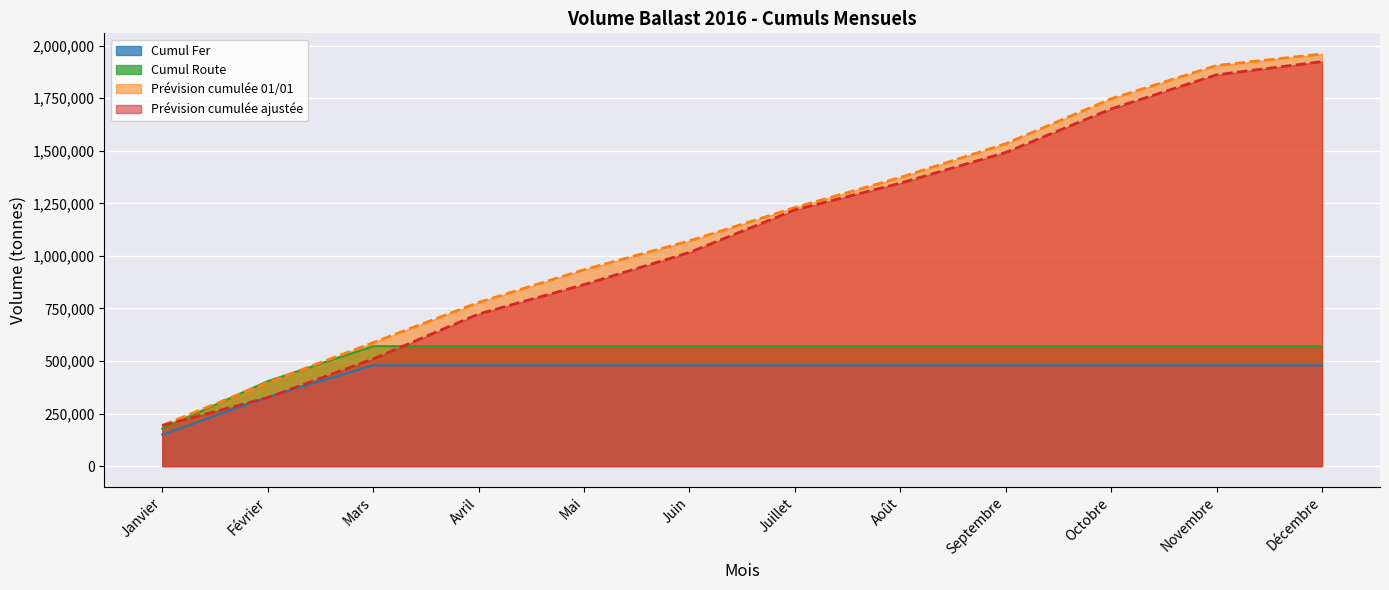

How many lines are shown in the chart?

4